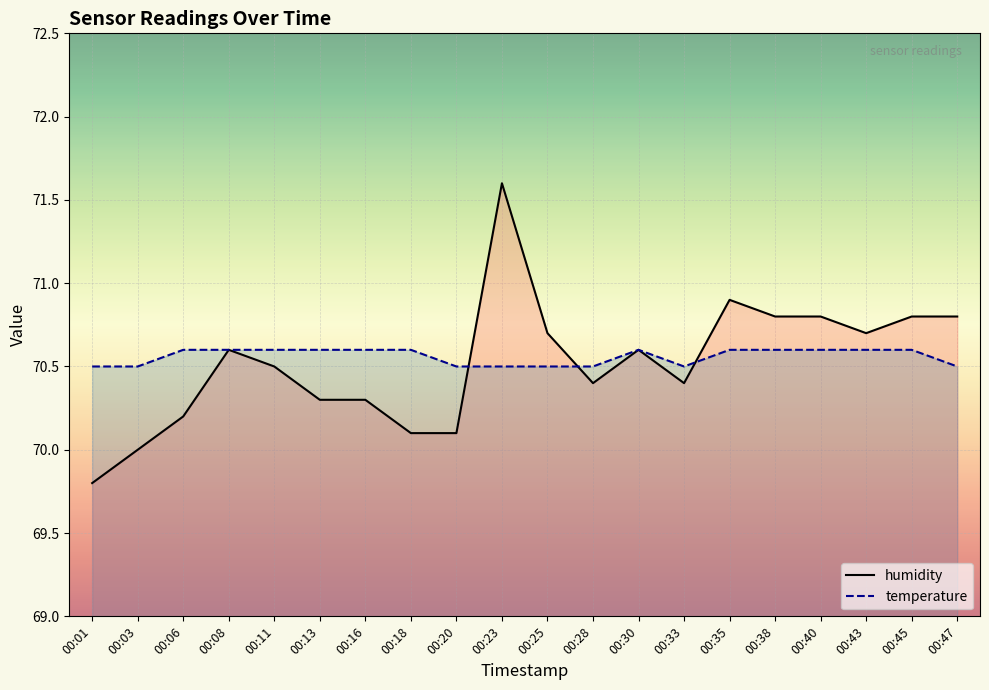

Reading left to right, list all the values displayed in this chart.

humidity: 69.8	70.0	70.2	70.6	70.5	70.3	70.3	70.1	70.1	71.6	70.7	70.4	70.6	70.4	70.9	70.8	70.8	70.7	70.8	70.8
temperature: 70.5	70.5	70.6	70.6	70.6	70.6	70.6	70.6	70.5	70.5	70.5	70.5	70.6	70.5	70.6	70.6	70.6	70.6	70.6	70.5